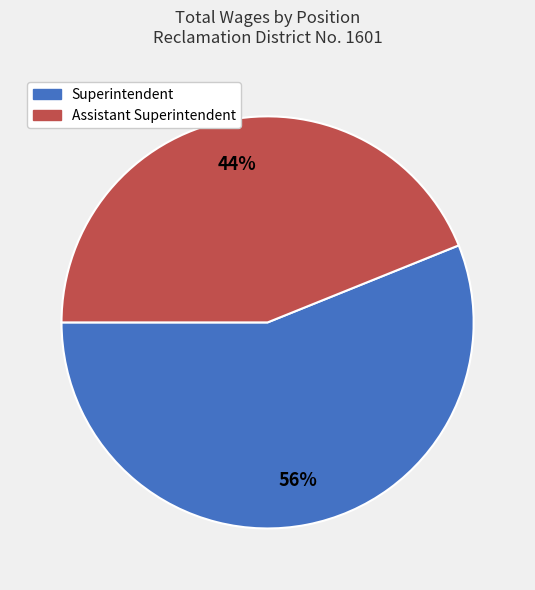

Between Assistant Superintendent and Superintendent, which is larger?

Superintendent